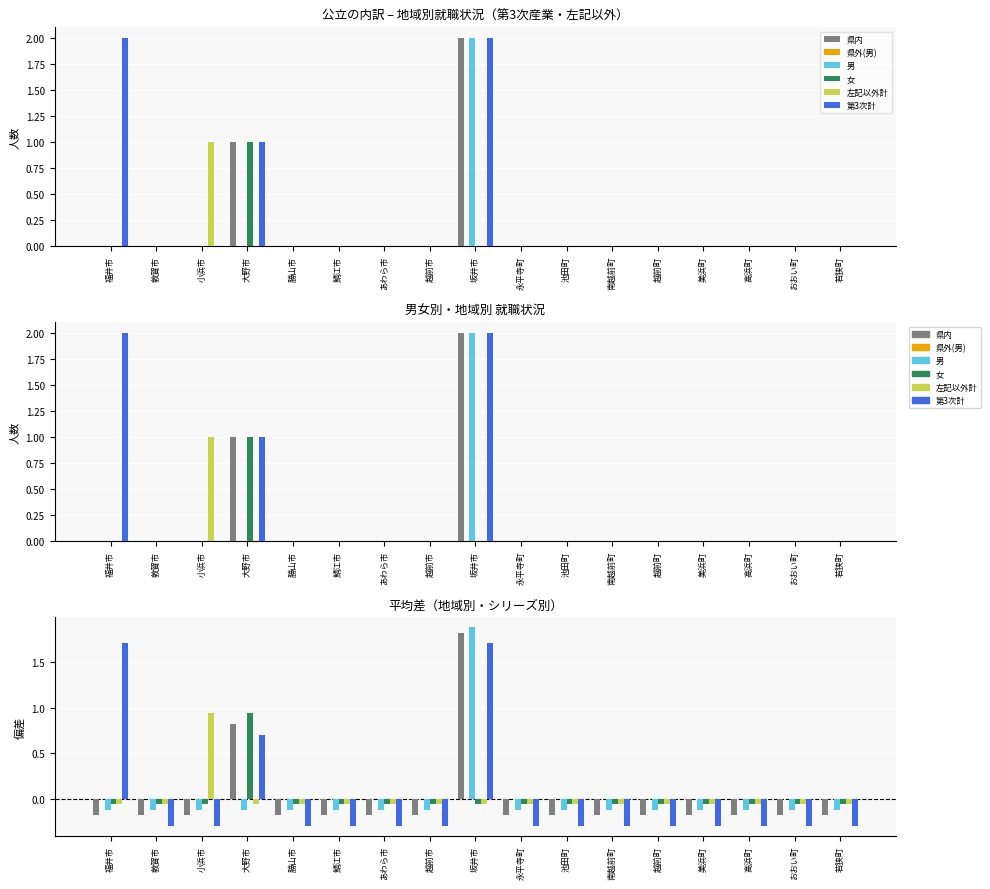

What is the maximum value shown in the chart?

1.9